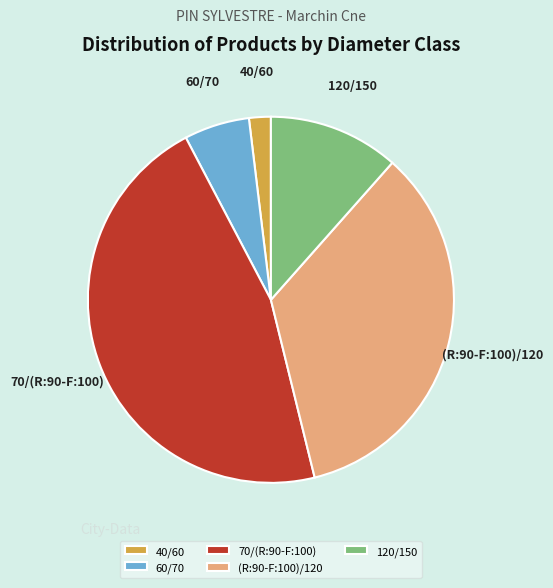

How many slices are in this pie chart?

5